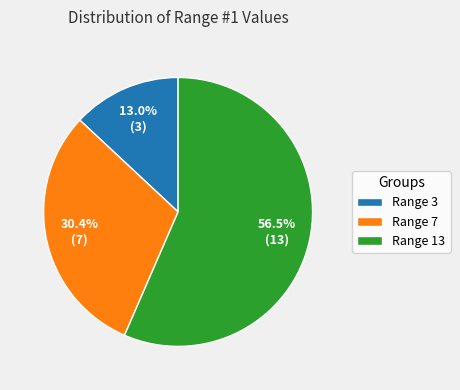

What percentage is the Range 7 slice, to the nearest percent?

30%